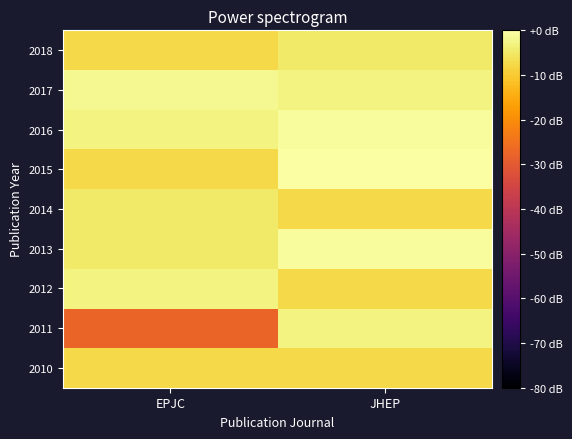

How many categories are shown in the chart?

2